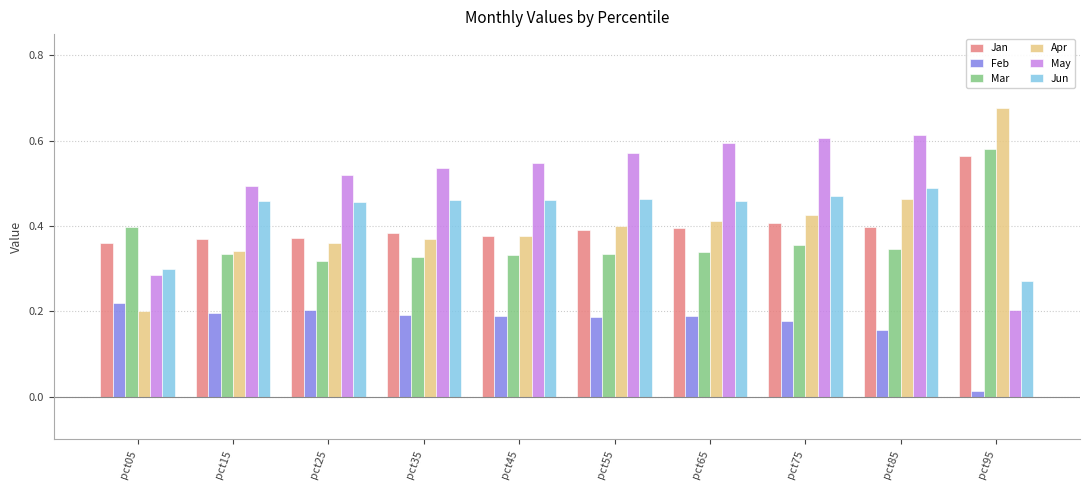

Which series has the largest total across all categories?

May